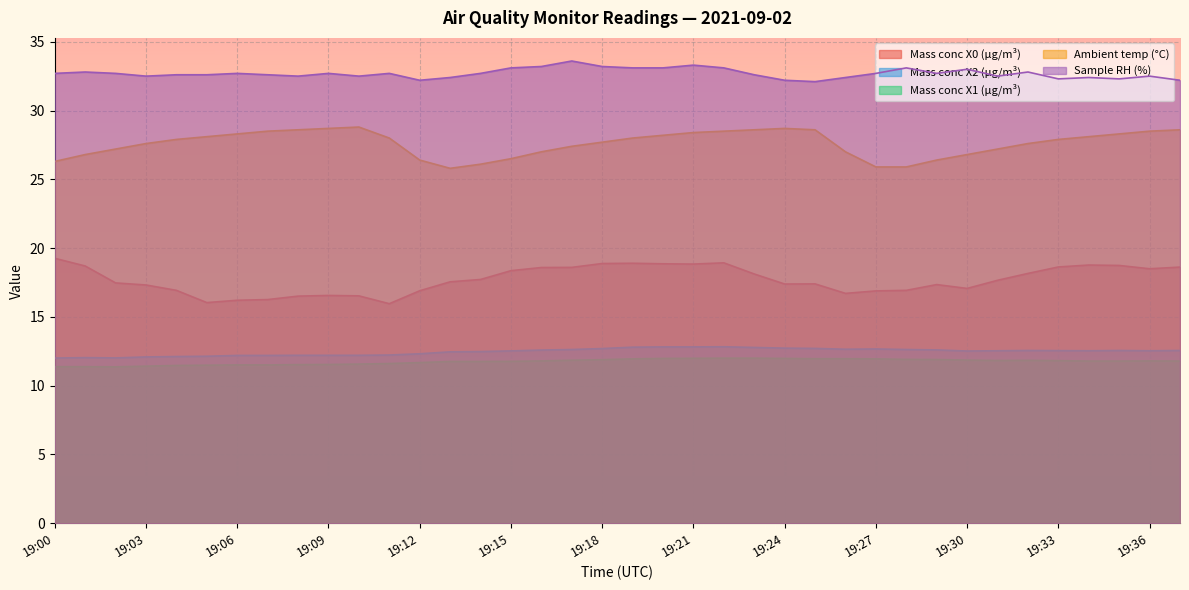

What is the difference between the Mass conc X0 (μg/m³) values at 19:25 and 19:37?

1.2